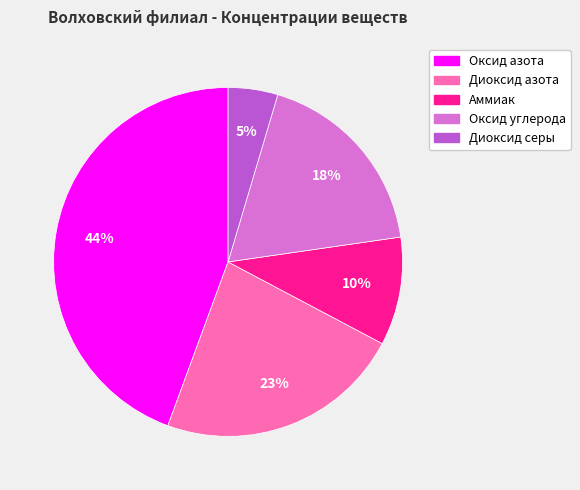

What percentage is the Оксид азота slice, to the nearest percent?

44%